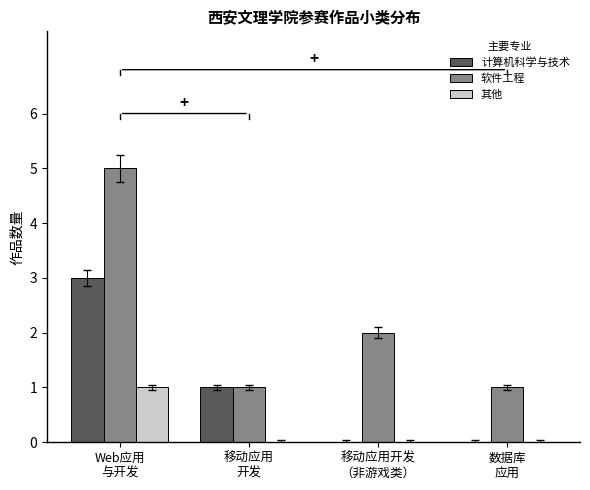

What is the greatest value displayed?

5